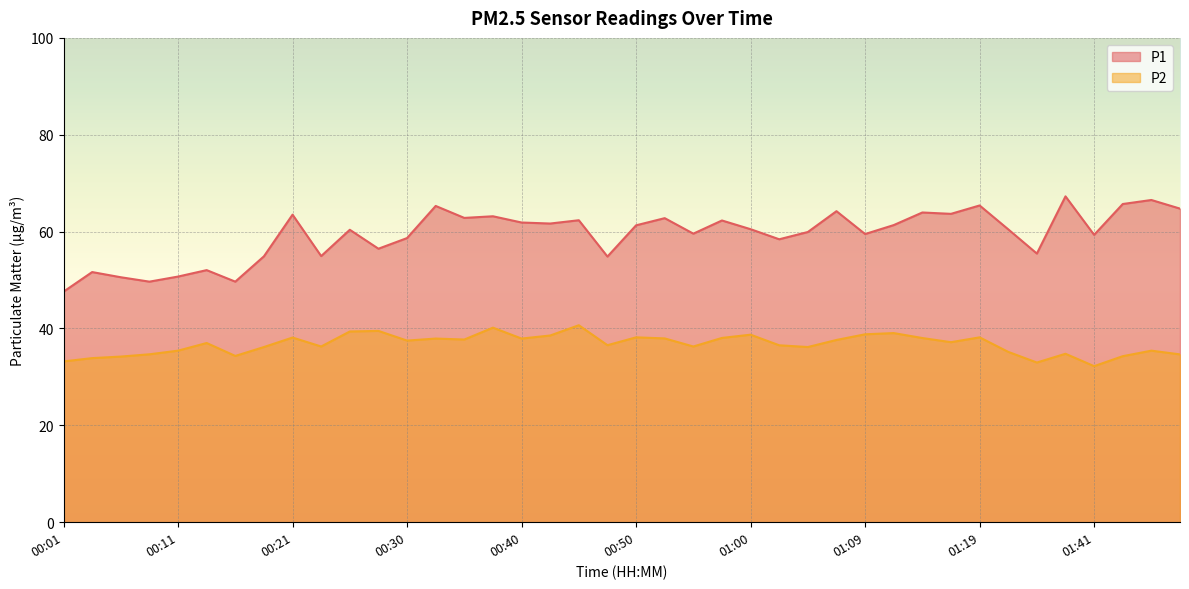

What is the maximum value shown in the chart?

67.3